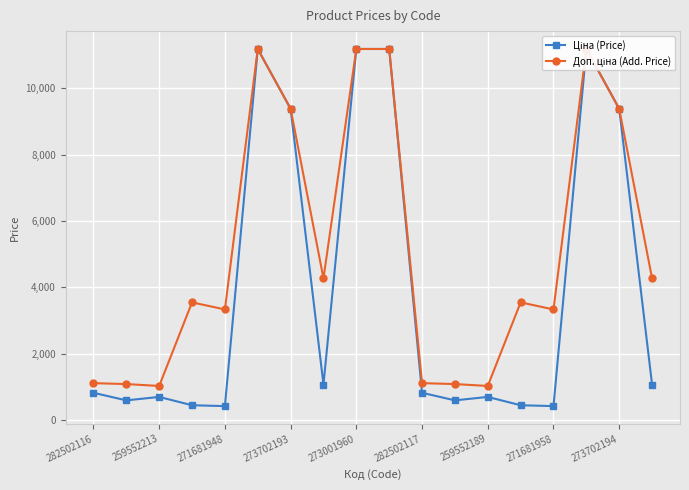

The value of Ціна (Price) at 282502116 is 818.5. True or false?

True